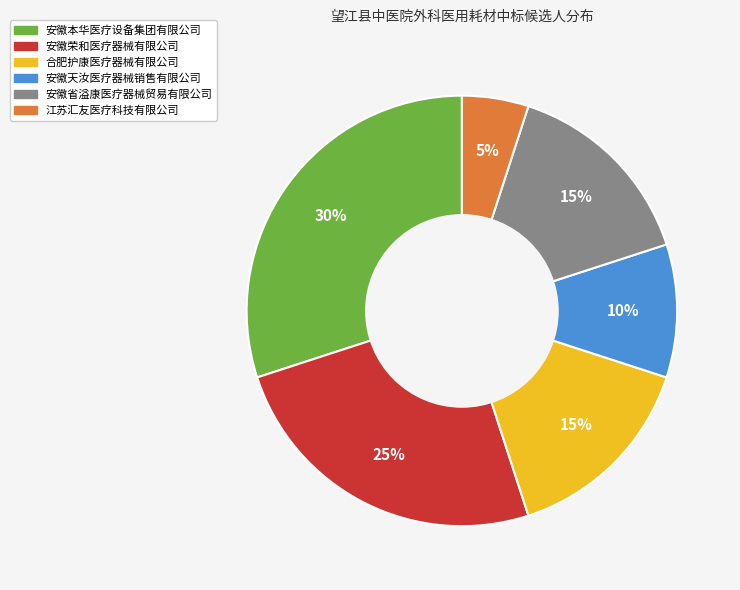

To the nearest percent, what is the difference between the 合肥护康医疗器械有限公司 and 安徽天汝医疗器械销售有限公司 slice percentages?

5%